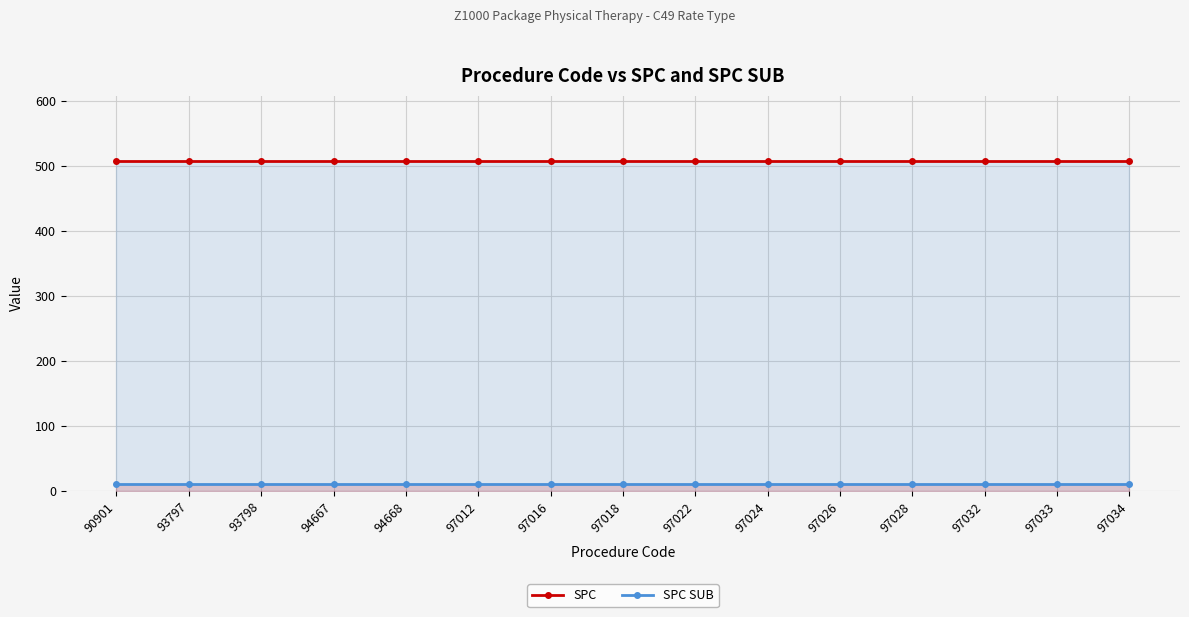

What is the value of the SPC point at the 5th from the left?

507